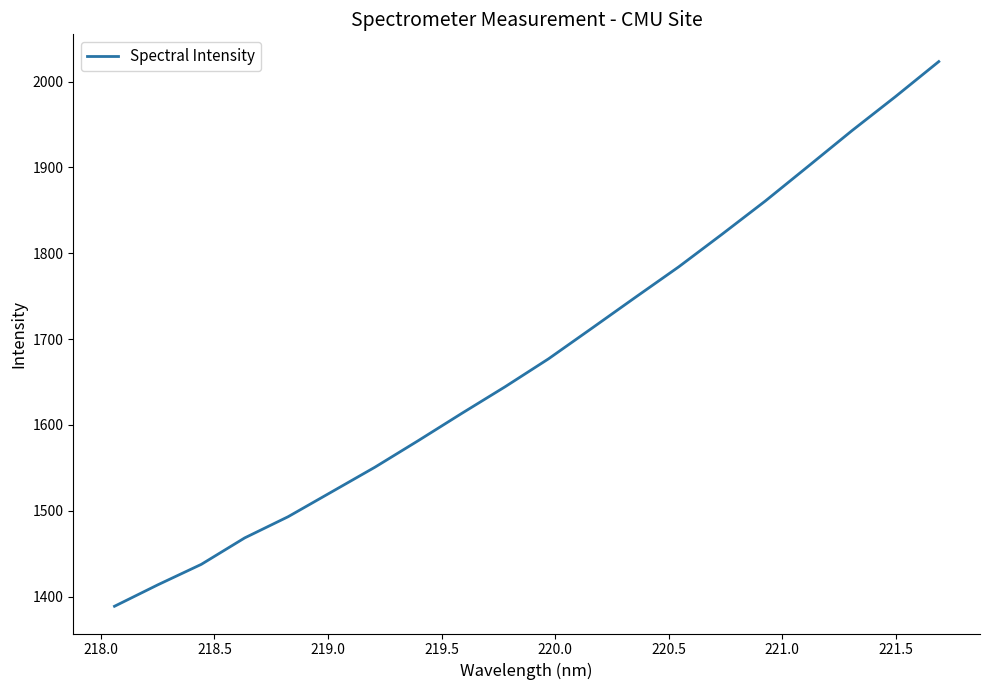

What is the greatest value displayed?

2023.4